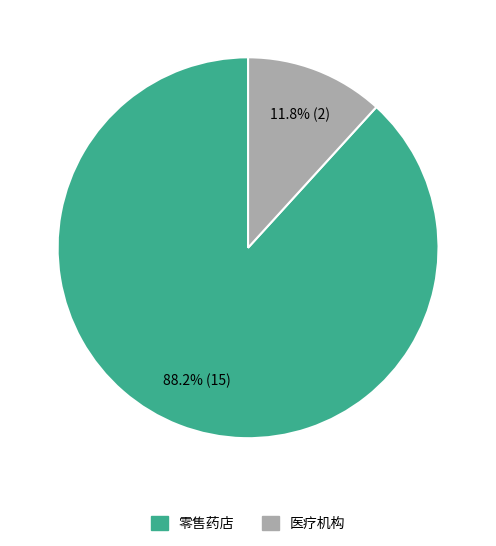

Does 零售药店 represent more than half of the total?

Yes